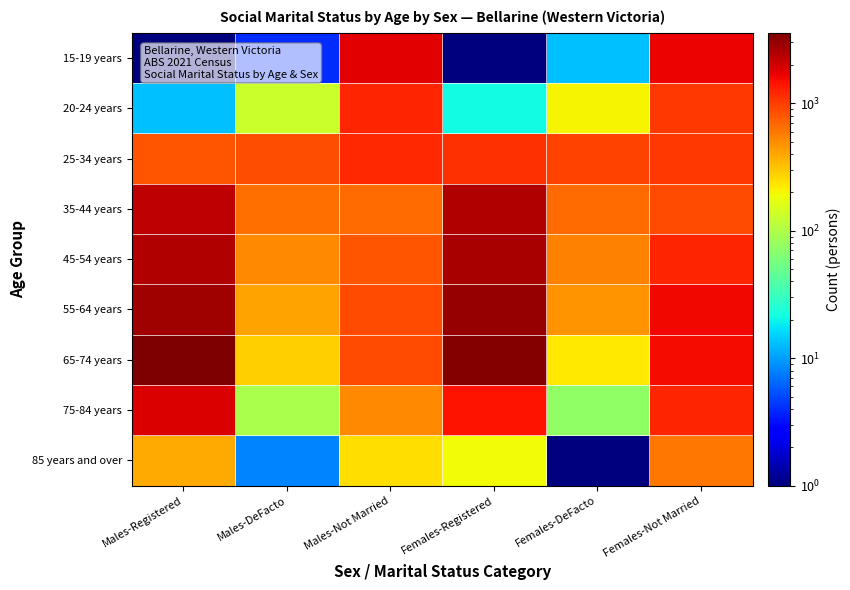

At which category is the sum across all series the highest?

Females-Registered